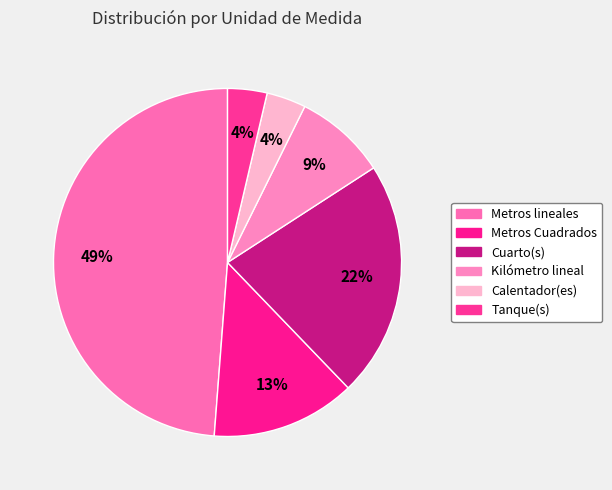

Is the sum of Calentador(es) and Kilómetro lineal greater than half?

No